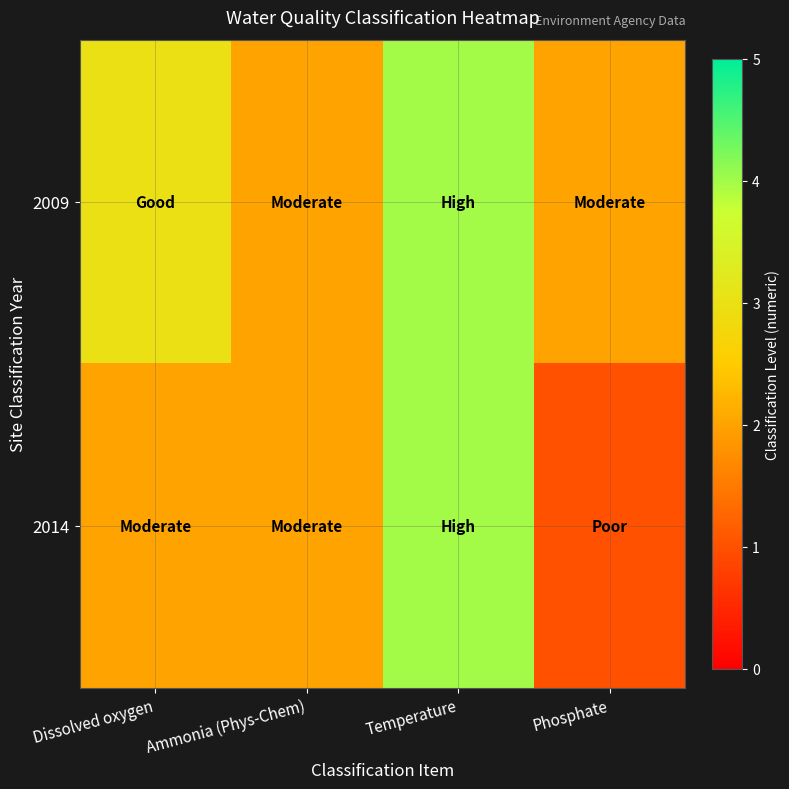

At which category is the sum across all series the highest?

Temperature